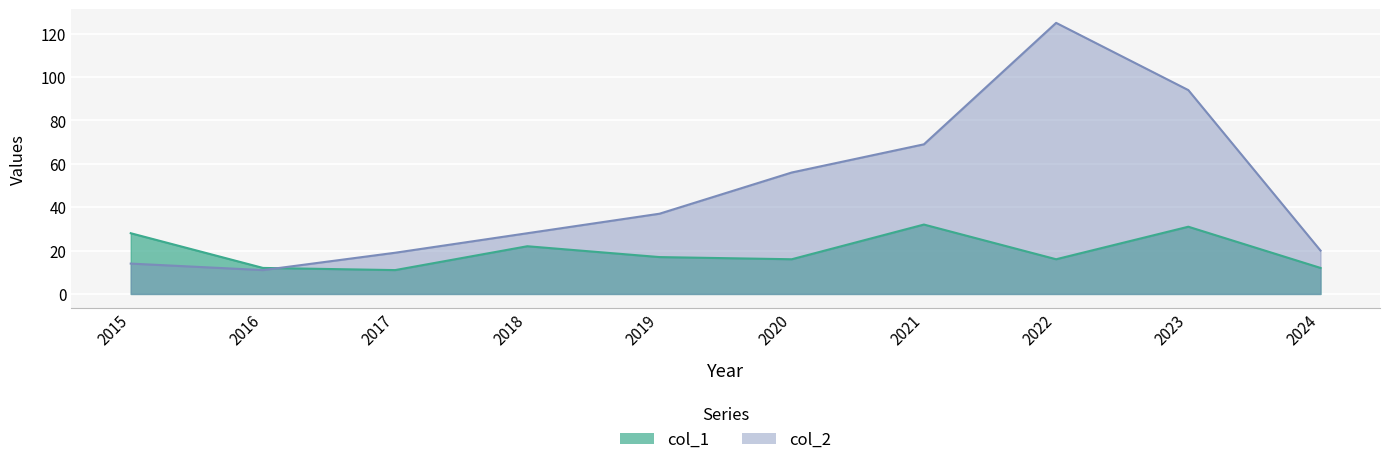

What is the difference between the maximum and second lowest values in the col_1 series?

20